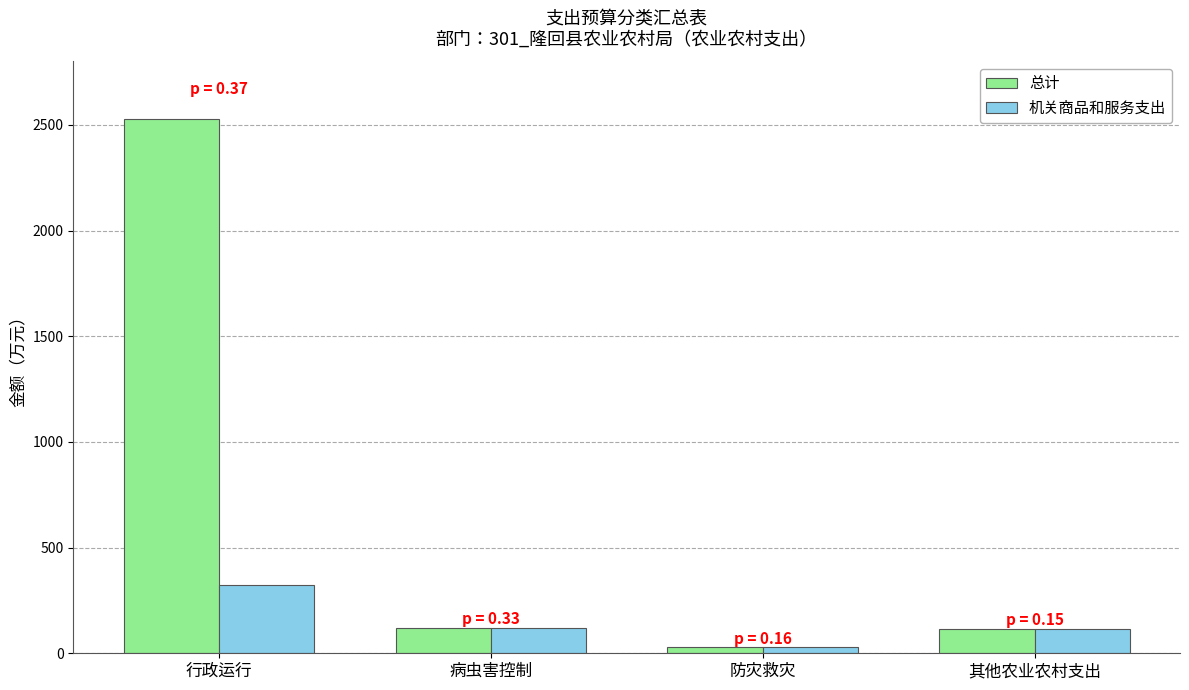

How many values in the 总计 series are below 120?

2